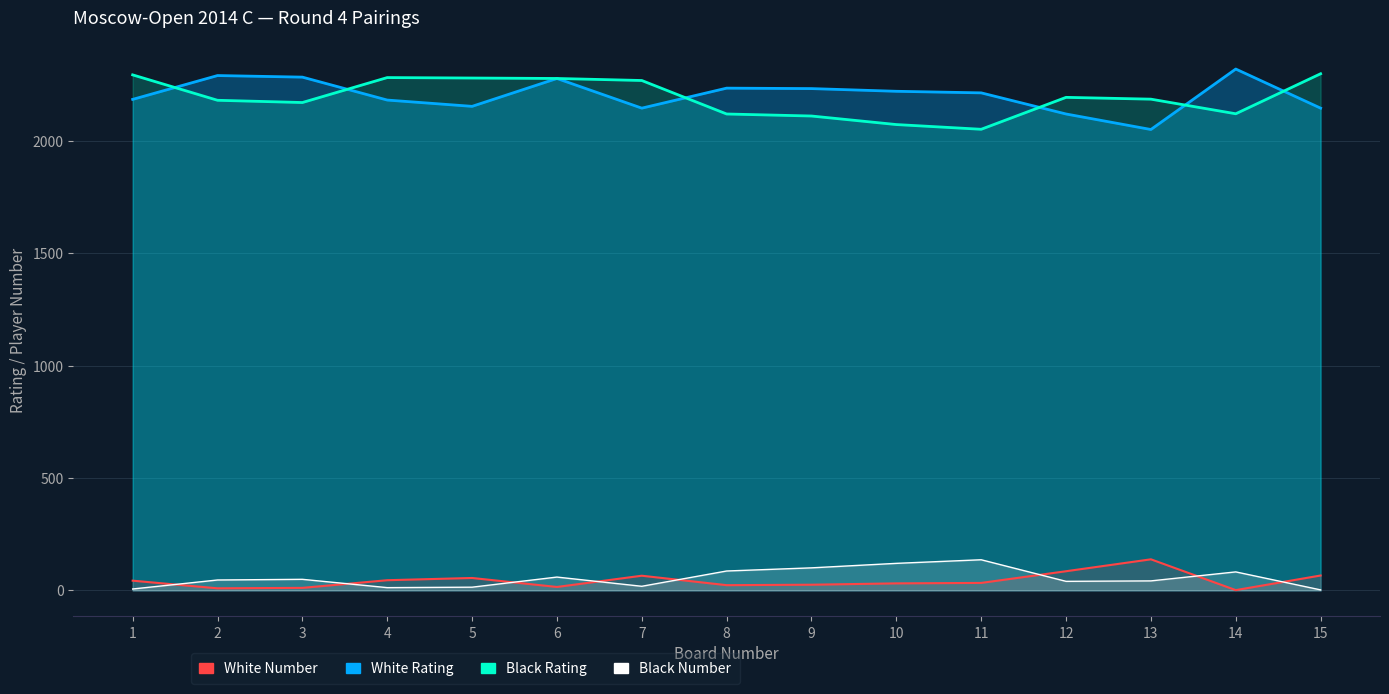

Does the chart have visible grid lines?

Yes